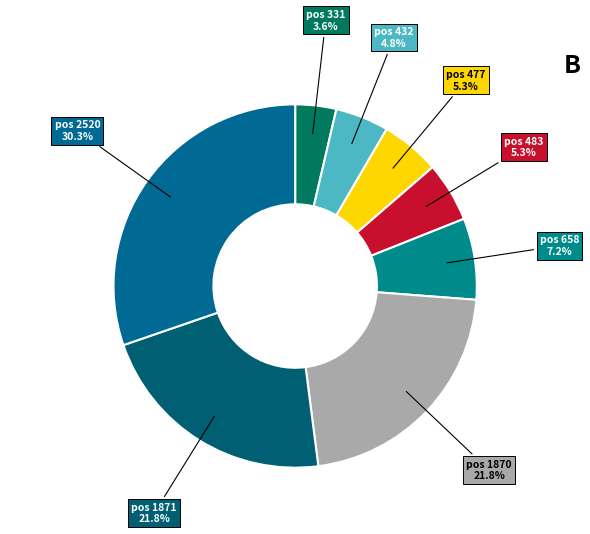

Which category has the smallest portion of the pie?

331